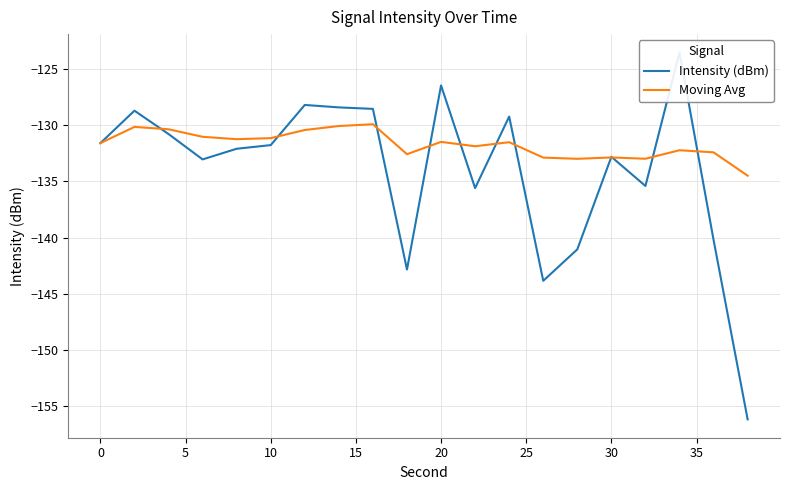

Which series has the widest spread of values?

Intensity (dBm)